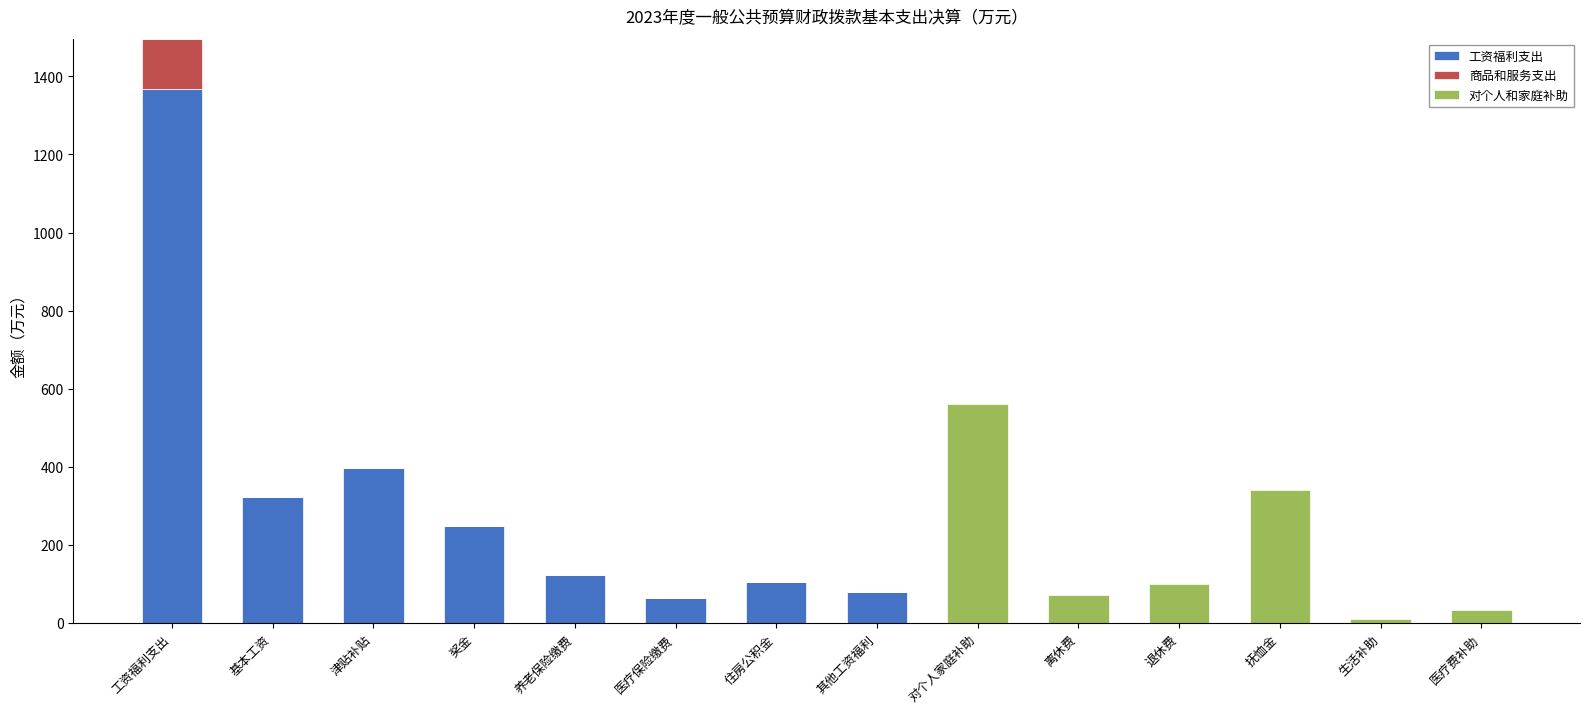

At which label is 工资福利支出 closest to 684?

津贴补贴